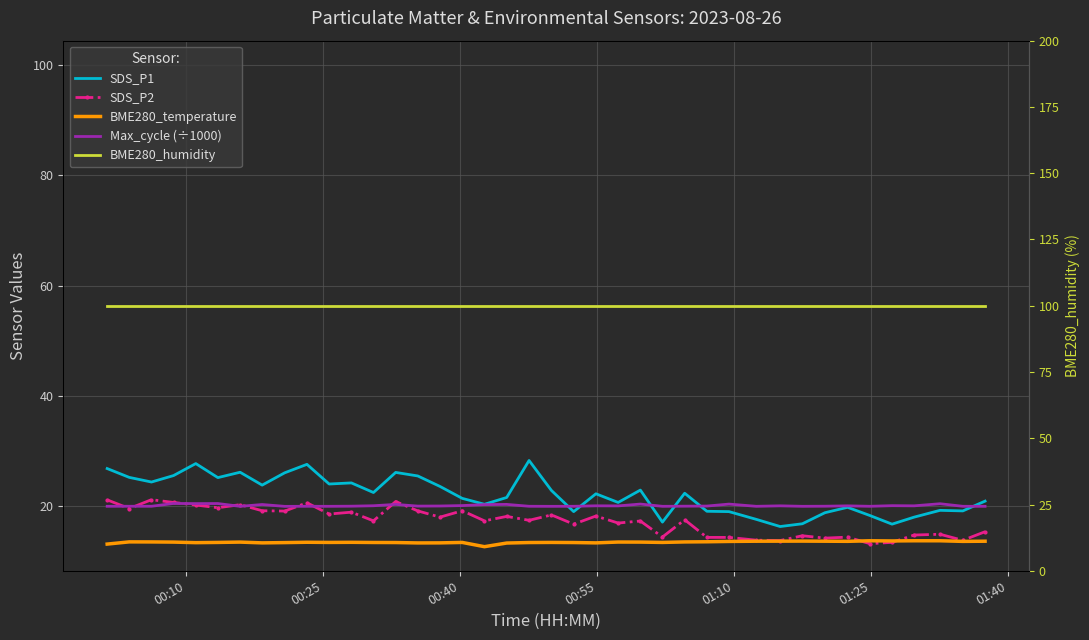

How many values in the BME280_temperature series are below 13?

1